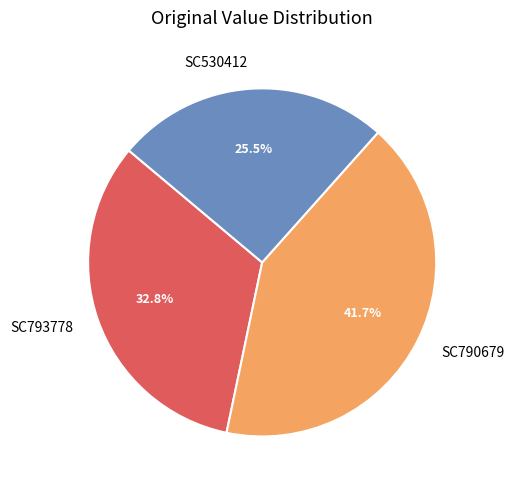

To the nearest percent, what is the combined percentage of SC793778 and SC530412?

58%